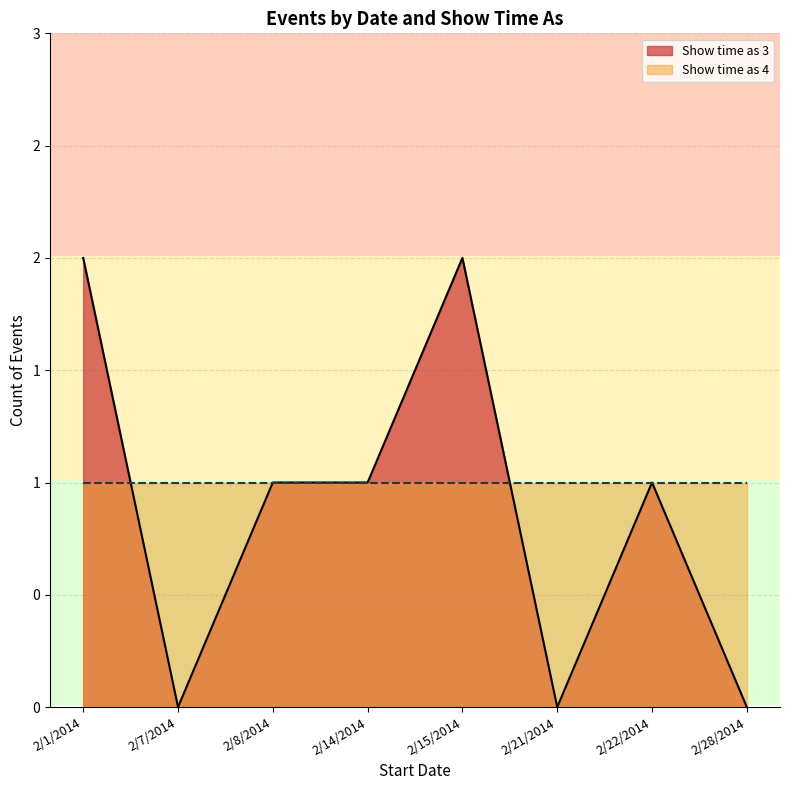

What is the spread (max minus min) of values at 2/7/2014?

1